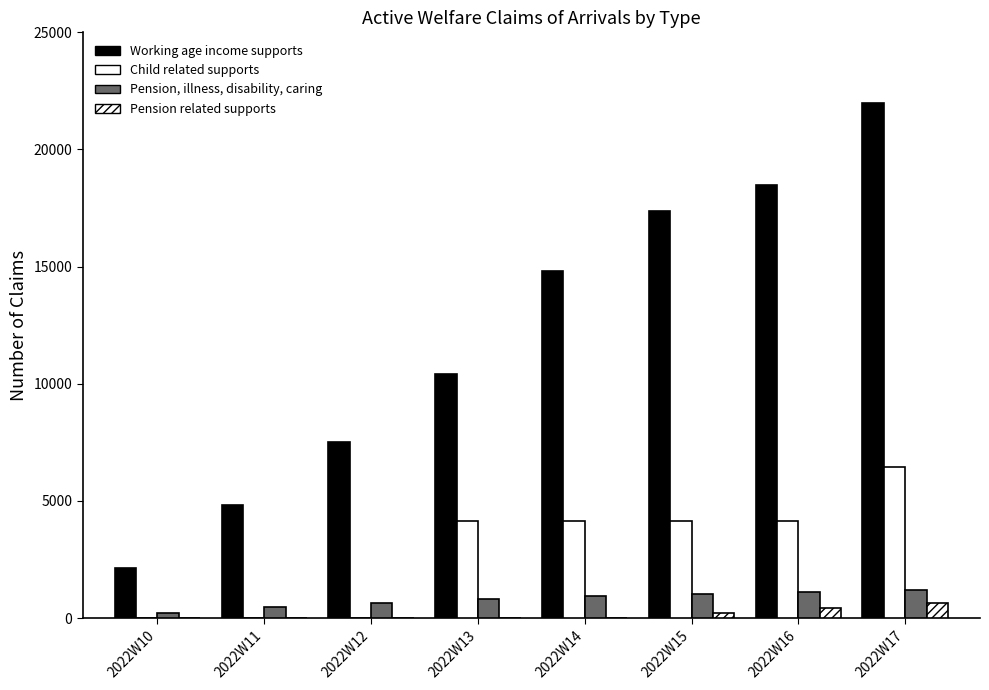

How many distinct data groups are displayed?

4